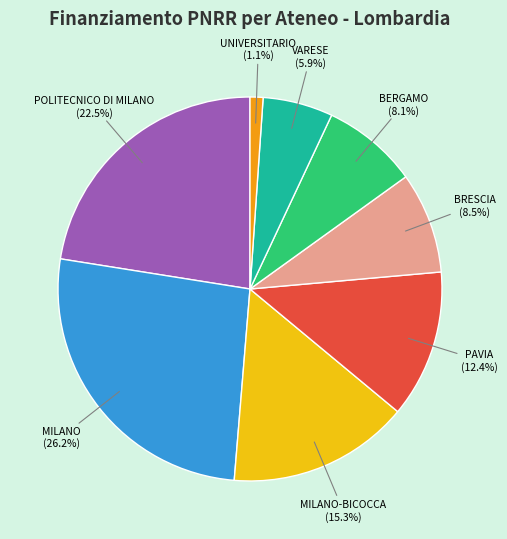

Does any single category account for the majority?

No